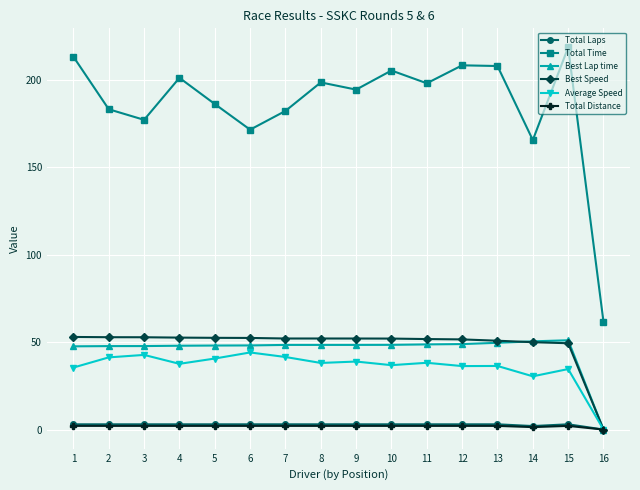

What is the spread (max minus min) of values at 8?

196.4